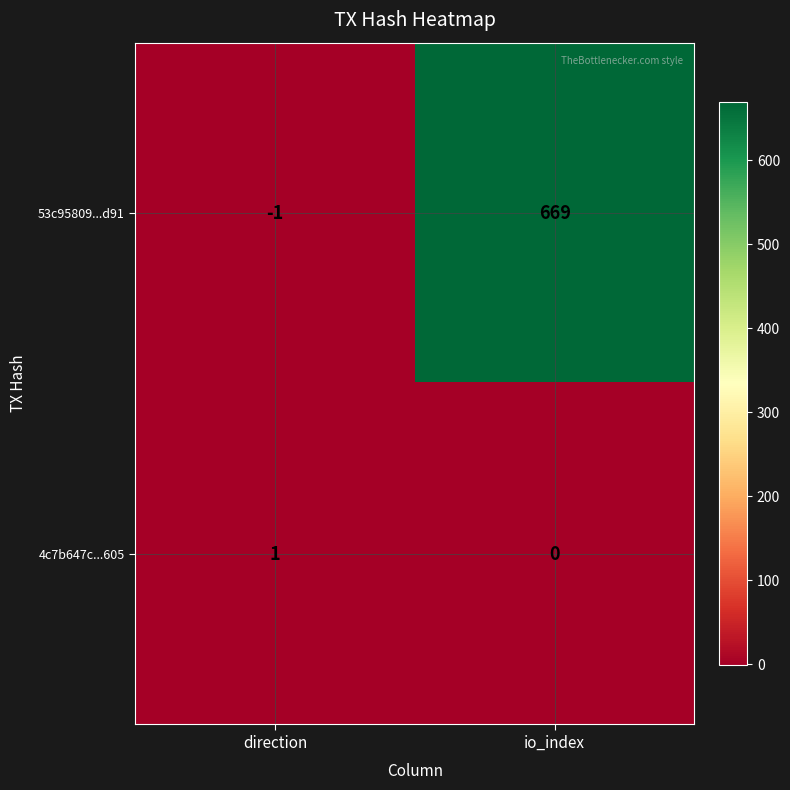

Reading left to right, extract all data points from this chart.

53c95809...d91: -1	669
4c7b647c...605: 1	0